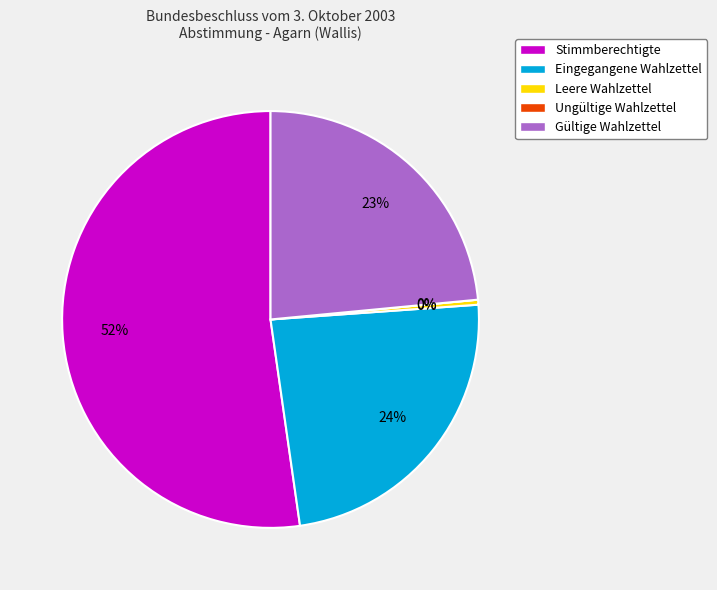

What is the majority slice?

Stimmberechtigte